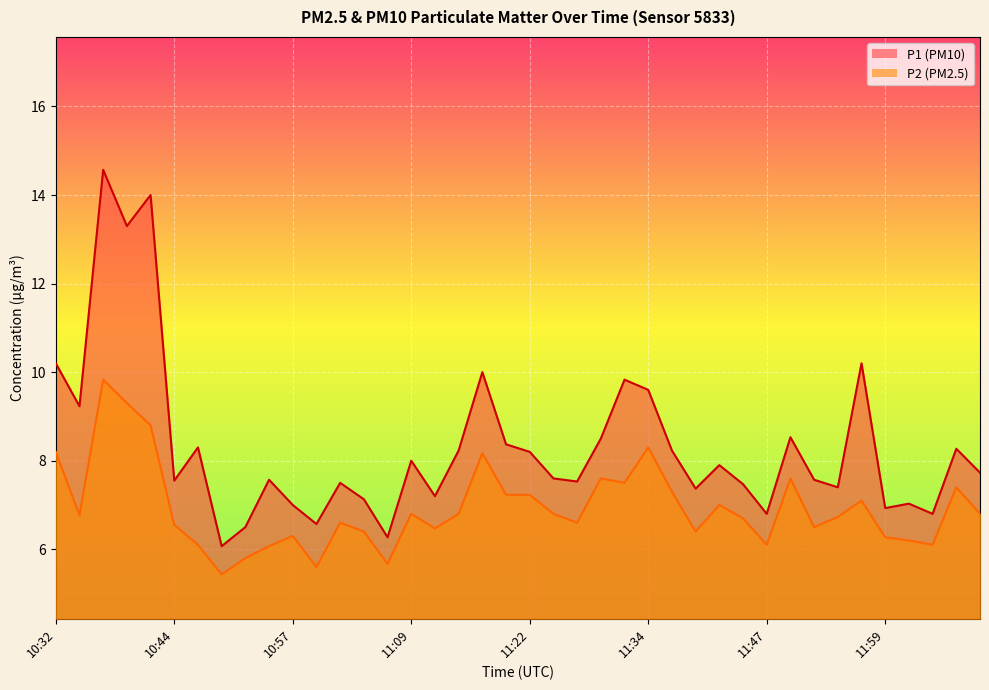

Reading left to right, transcribe all the data shown in this chart.

P1: 10:32=10.2	10:34=9.2	10:37=14.6	10:39=13.3	10:42=14.0	10:44=7.5	10:47=8.3	10:49=6.1	10:52=6.5	10:54=7.6	10:57=7.0	10:59=6.6	11:02=7.5	11:04=7.1	11:07=6.3	11:09=8.0	11:12=7.2	11:14=8.2	11:17=10.0	11:19=8.4	11:22=8.2	11:24=7.6	11:27=7.5	11:29=8.5	11:32=9.8	11:34=9.6	11:36=8.2	11:39=7.4	11:42=7.9	11:44=7.5	11:47=6.8	11:49=8.5	11:52=7.6	11:54=7.4	11:56=10.2	11:59=6.9	12:01=7.0	12:04=6.8	12:06=8.3	12:09=7.7
P2: 10:32=8.2	10:34=6.8	10:37=9.8	10:39=9.3	10:42=8.8	10:44=6.5	10:47=6.1	10:49=5.4	10:52=5.8	10:54=6.1	10:57=6.3	10:59=5.6	11:02=6.6	11:04=6.4	11:07=5.7	11:09=6.8	11:12=6.5	11:14=6.8	11:17=8.2	11:19=7.2	11:22=7.2	11:24=6.8	11:27=6.6	11:29=7.6	11:32=7.5	11:34=8.3	11:36=7.3	11:39=6.4	11:42=7.0	11:44=6.7	11:47=6.1	11:49=7.6	11:52=6.5	11:54=6.7	11:56=7.1	11:59=6.3	12:01=6.2	12:04=6.1	12:06=7.4	12:09=6.8